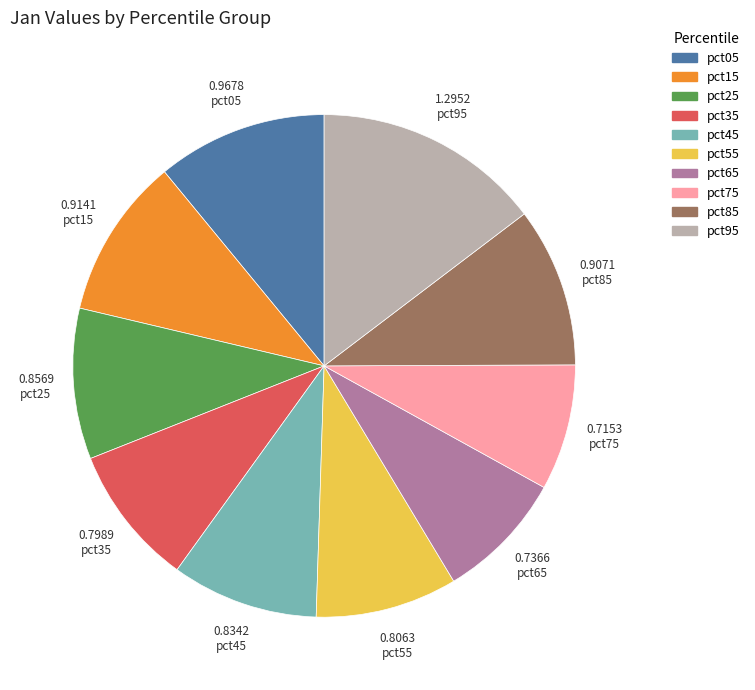

Which has a higher value, pct95 or pct65?

pct95